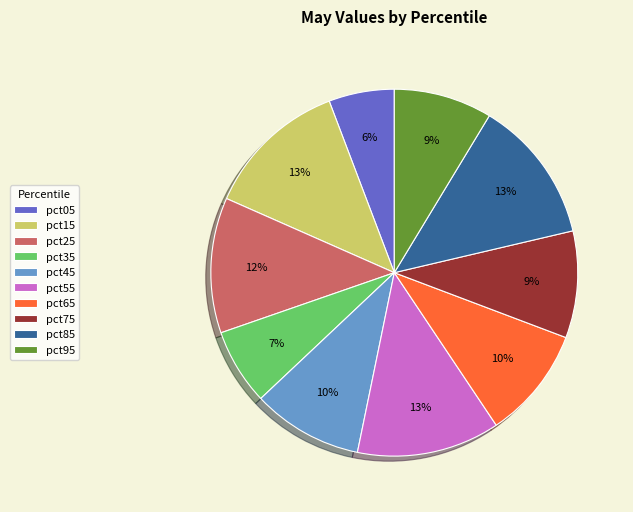

What percentage is the pct75 slice, to the nearest percent?

9%